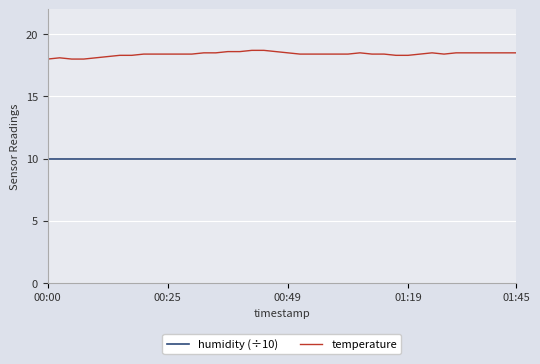

Which series has the largest range (max minus min)?

temperature